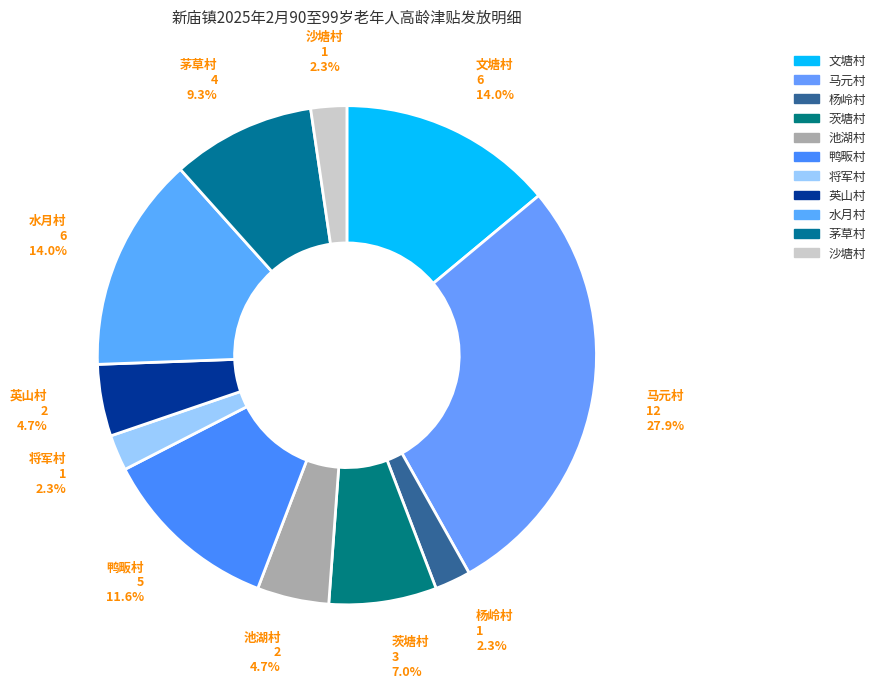

Is there a majority slice in this chart?

No